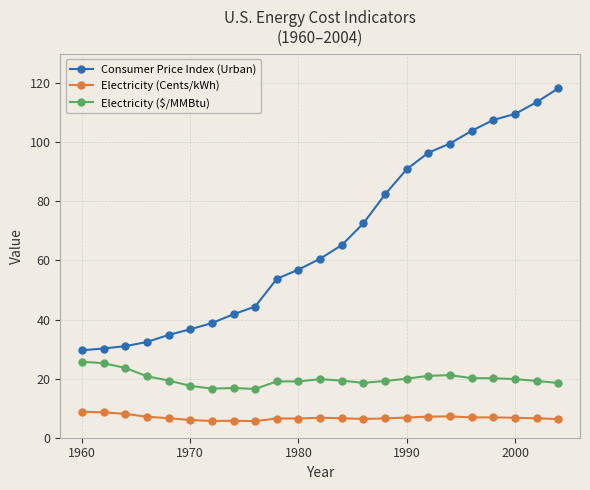

What is the minimum value for Electricity ($/MMBtu)?

16.5